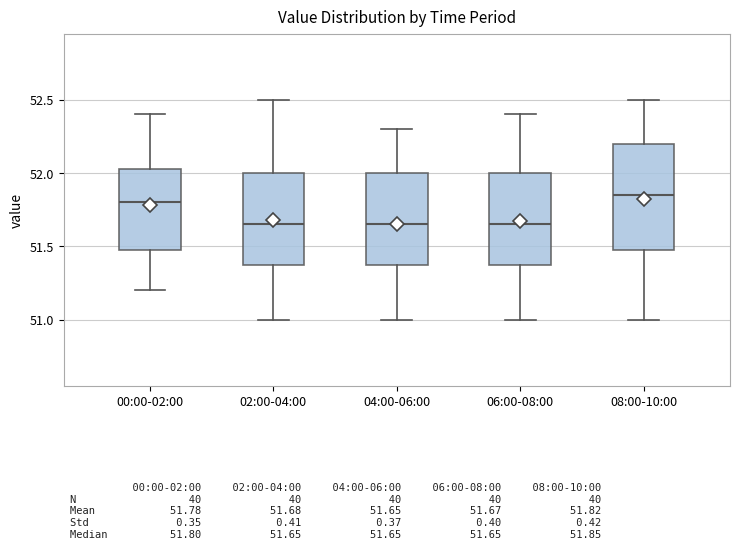

Where is the lower edge of the box for 00:00-02:00 on the y-axis? The values are not printed on the chart, so give them approximately, as read against the axis.

51.50